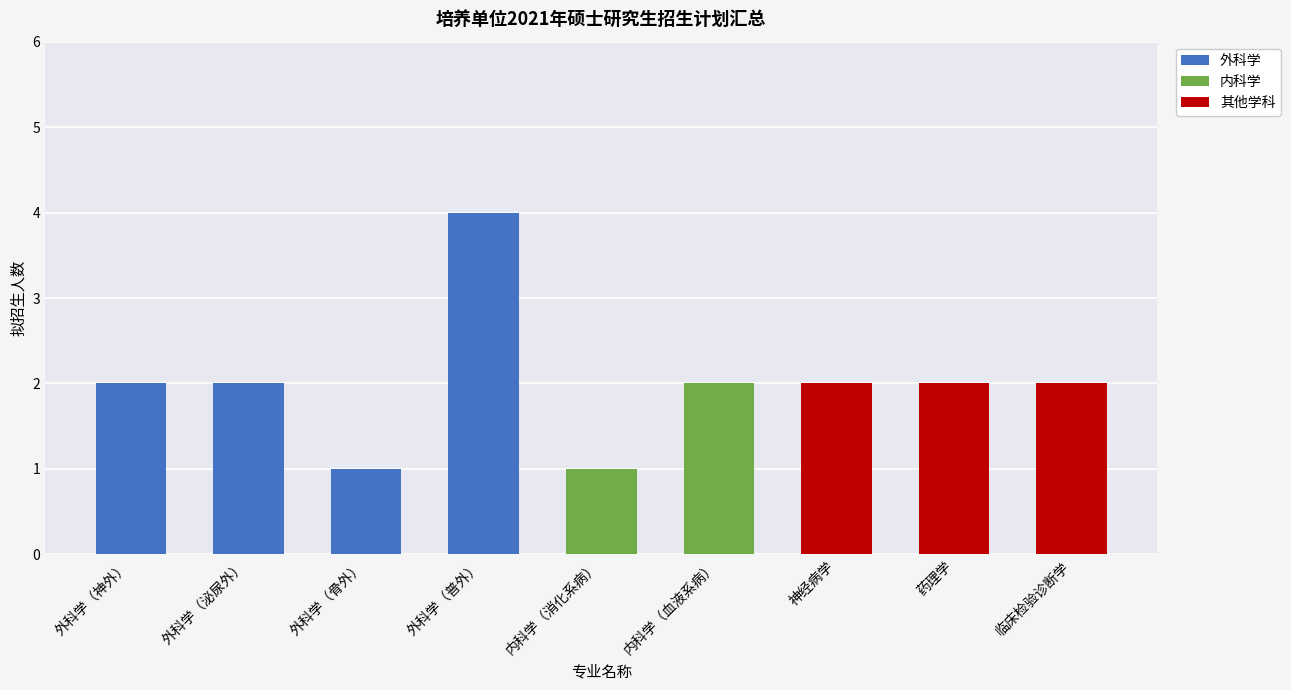

What is the sum of all 外科学 values?

9